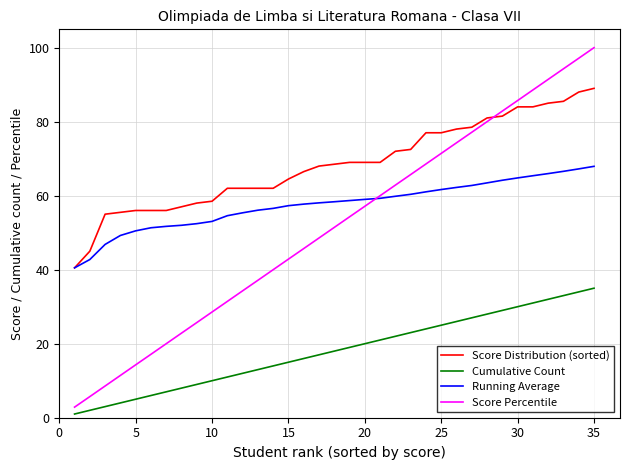

True or false: Cumulative Count and Score Distribution (sorted) cross at least once.

False